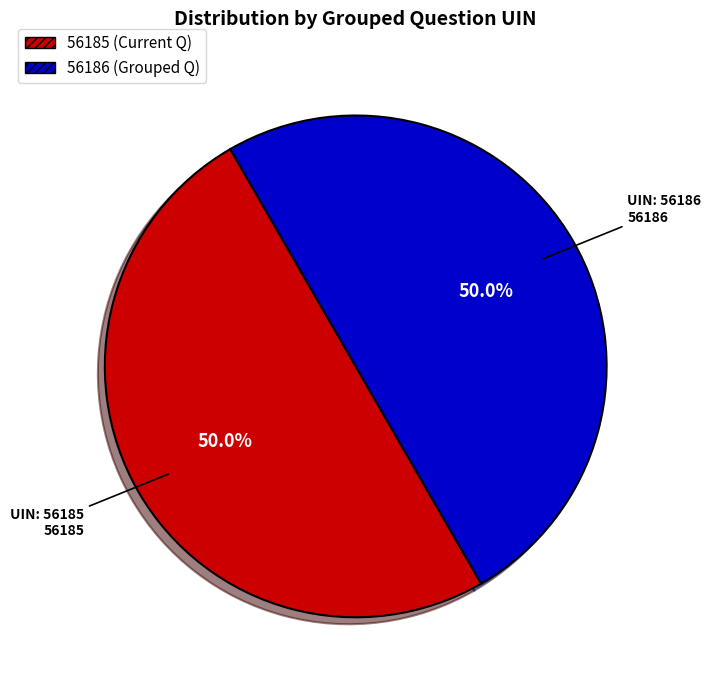

How many segments does this pie chart have?

2